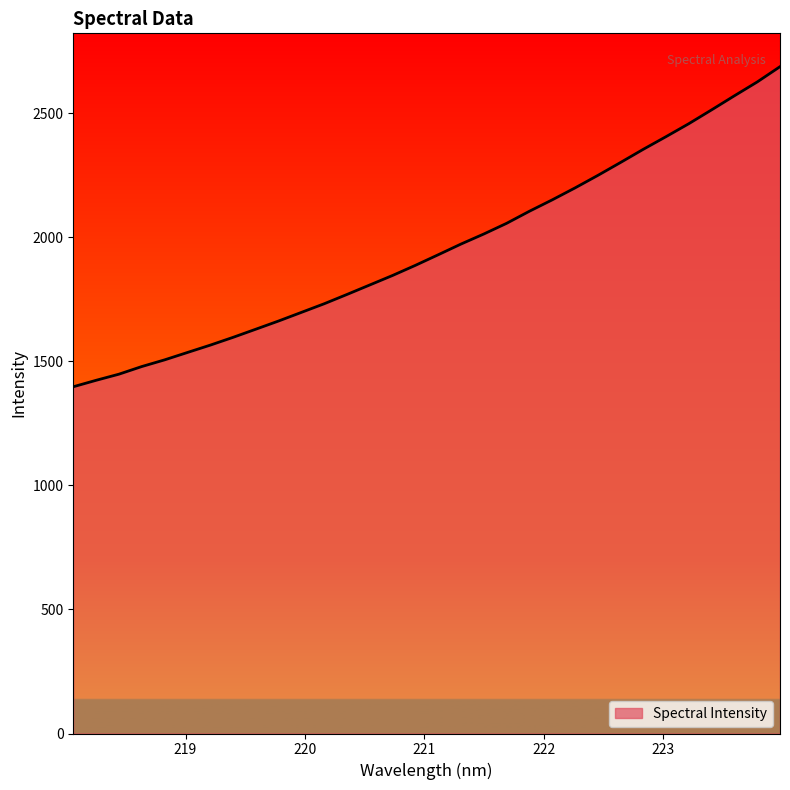

What is the maximum value shown in the chart?

2688.5